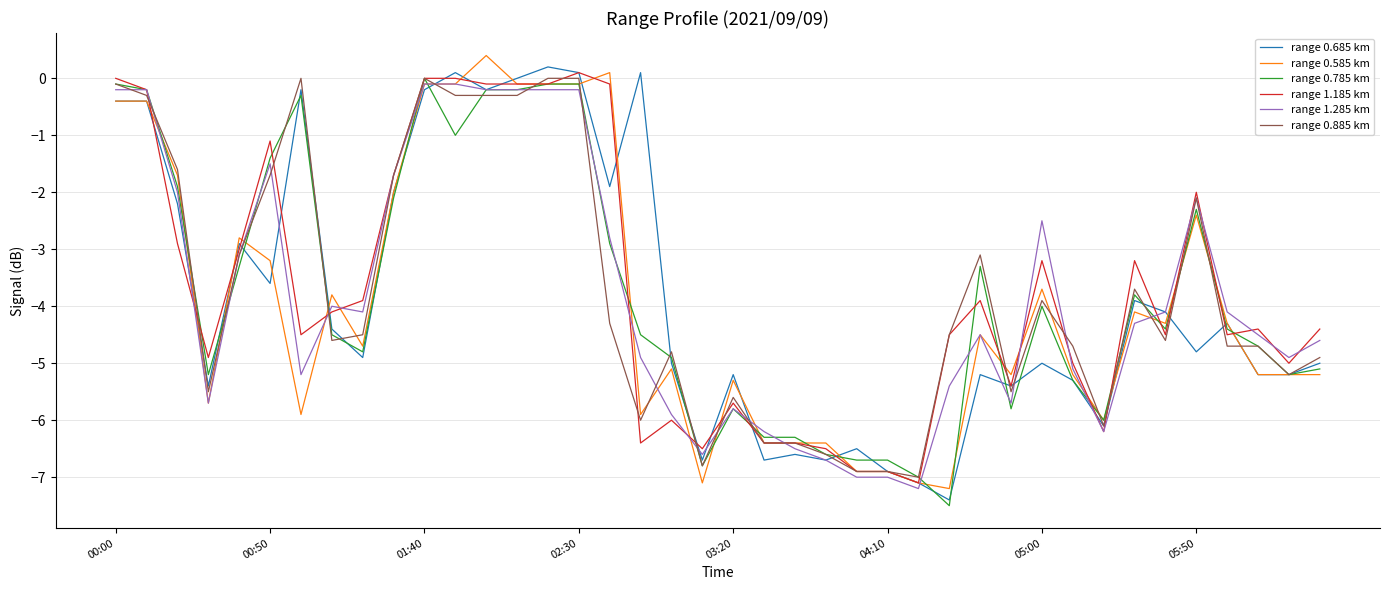

How many lines are shown in the chart?

6